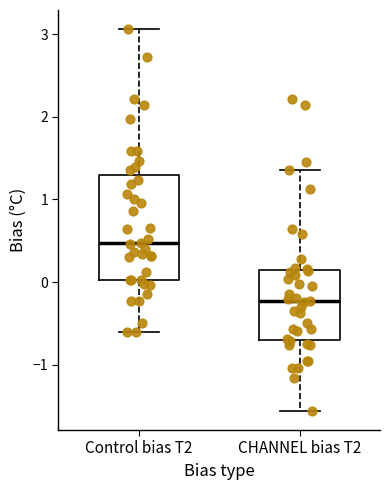

Reading left to right, transcribe this box plot: for each box, give where its median line is, the range the box spans, and where its two whiskers end, as read against the y-axis. The values are not printed on the chart, so give them approximately, as read against the axis.

Control bias T2: median 0.5, box 0.0 to 1.3, whiskers -0.6 to 3.1
CHANNEL bias T2: median -0.2, box -0.7 to 0.1, whiskers -1.6 to 1.4